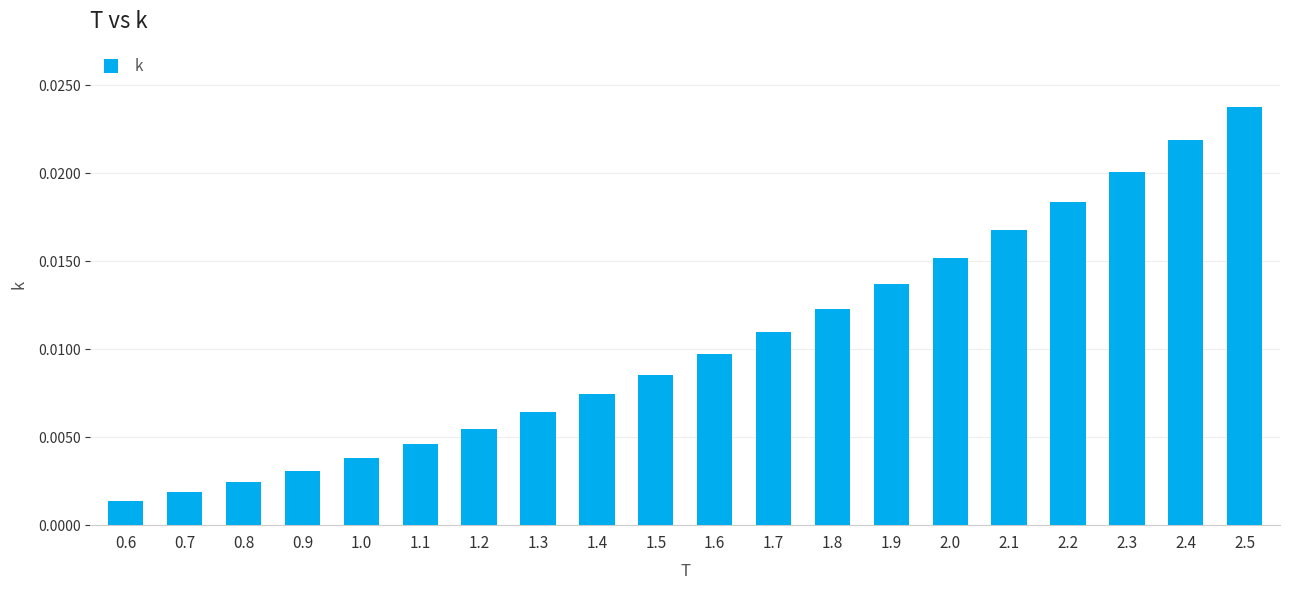

How many bars are there in total?

20